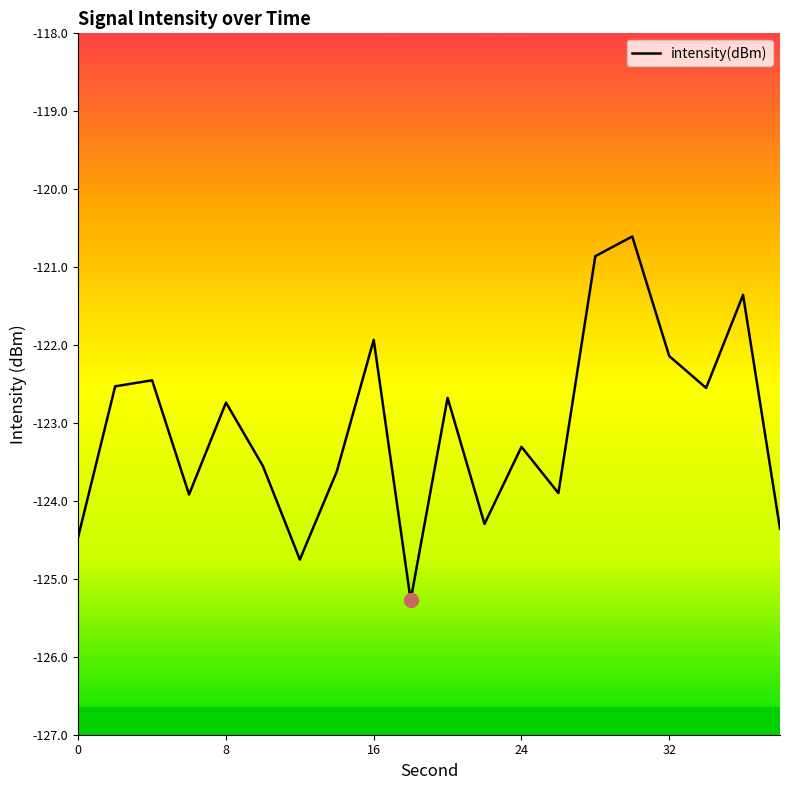

True or false: the data has more than 0 interior local peaks.

True